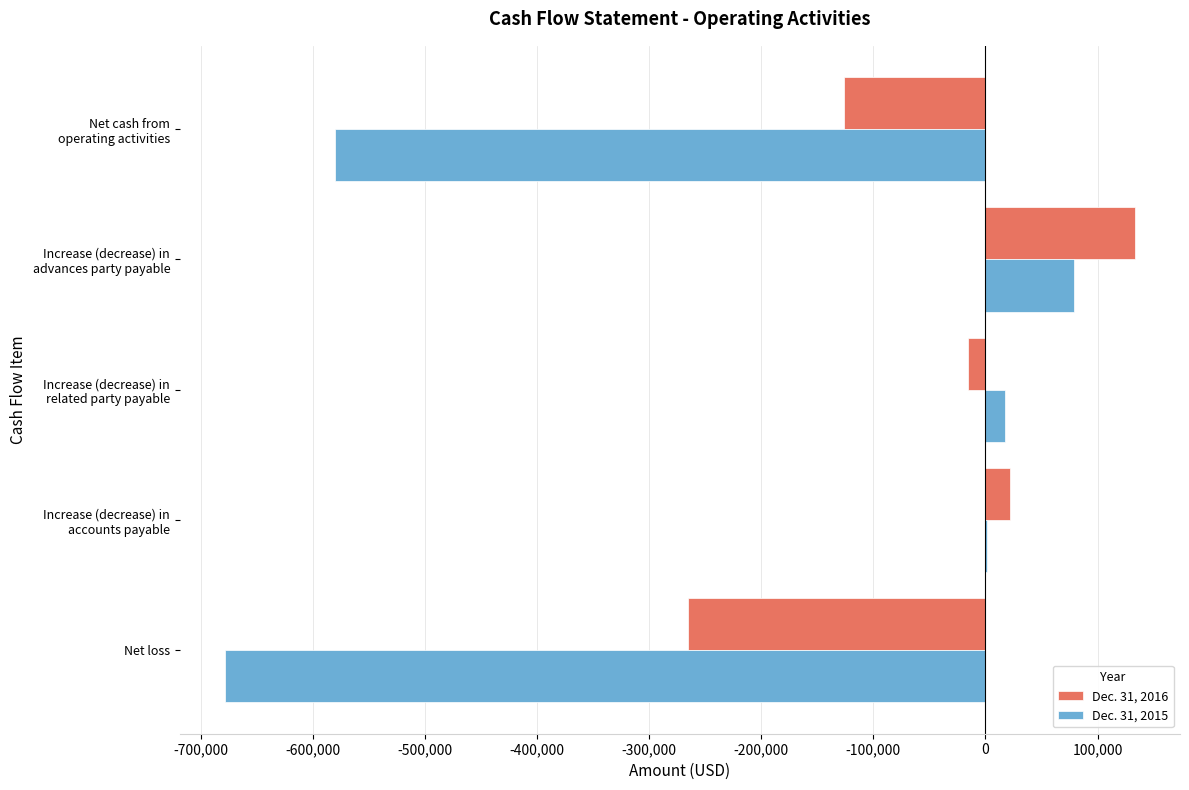

What is the sum of all Dec. 31, 2015 values?

-1160824